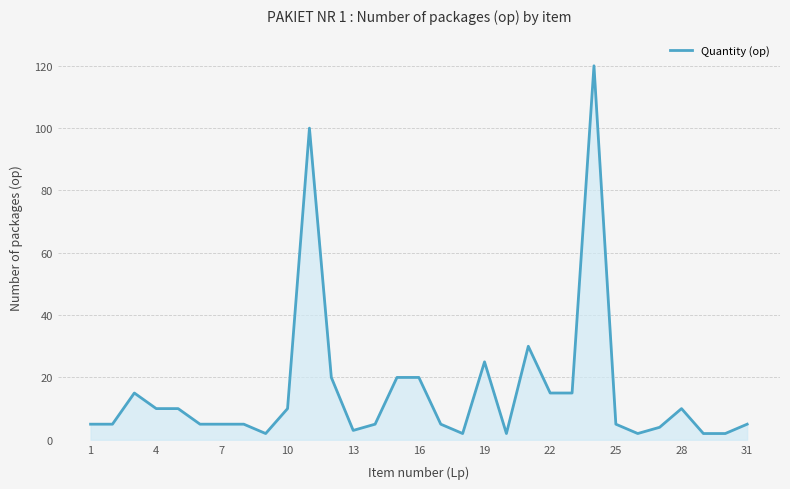

What is the maximum value shown in the chart?

120